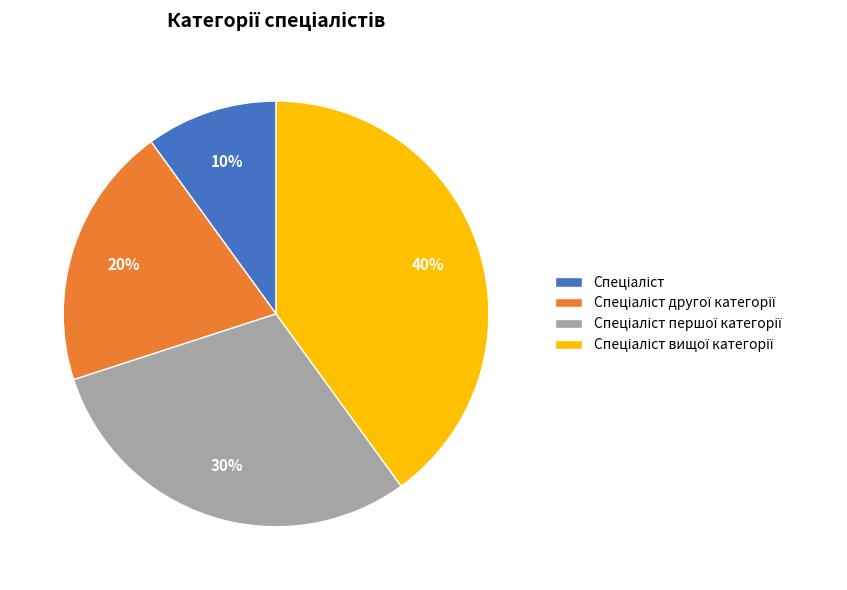

How many segments does this pie chart have?

4